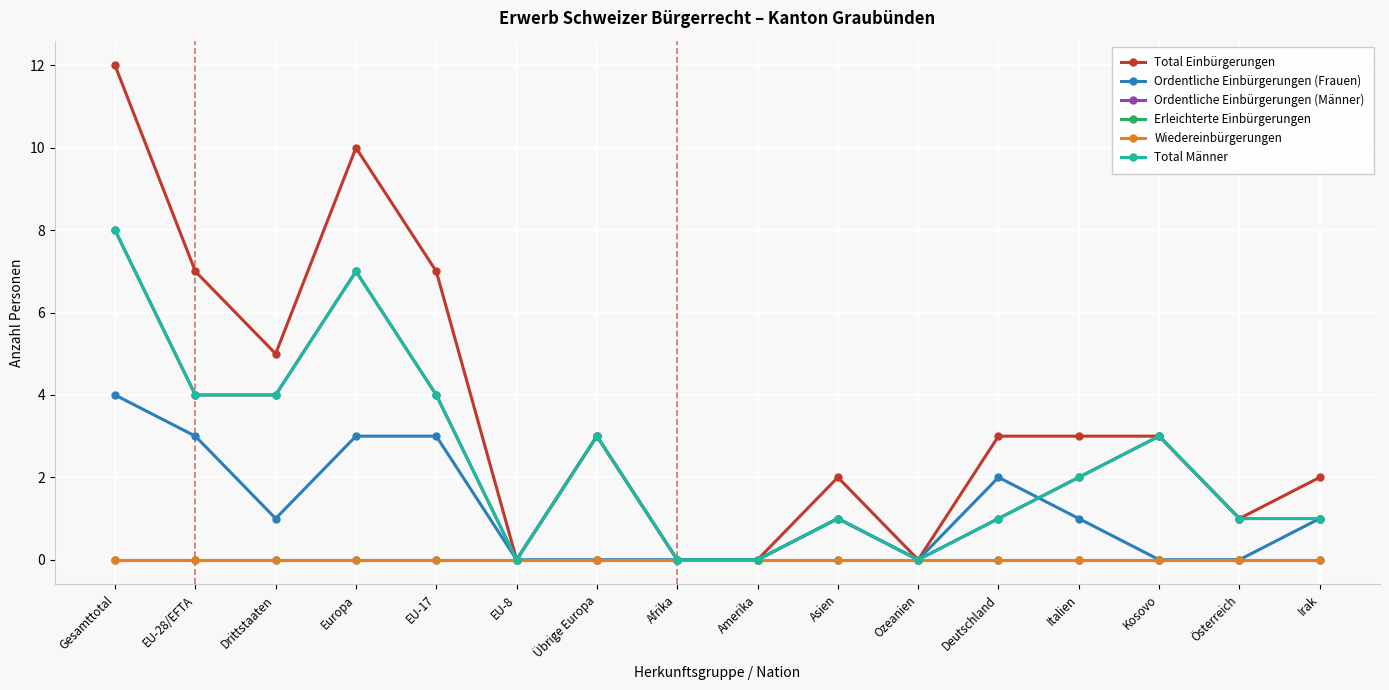

How many lines are shown in the chart?

6